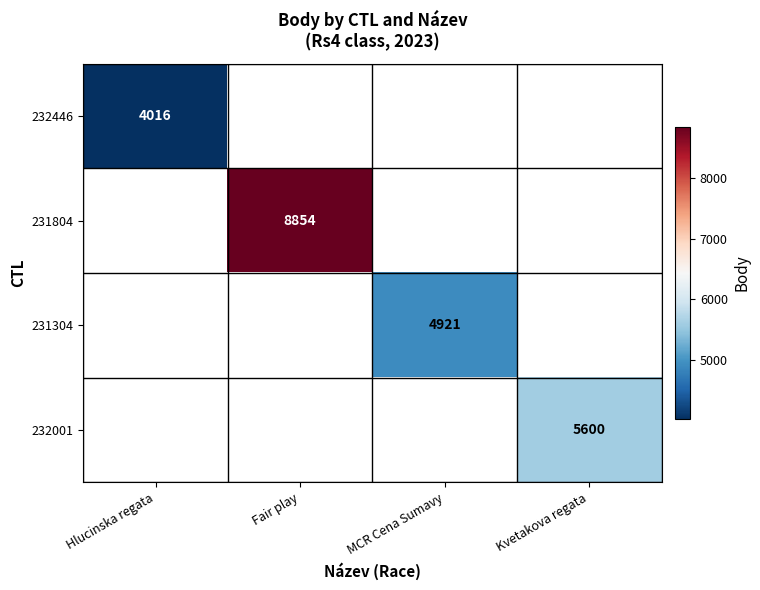

True or false: 231804 has a value of 8854 at Fair play.

True